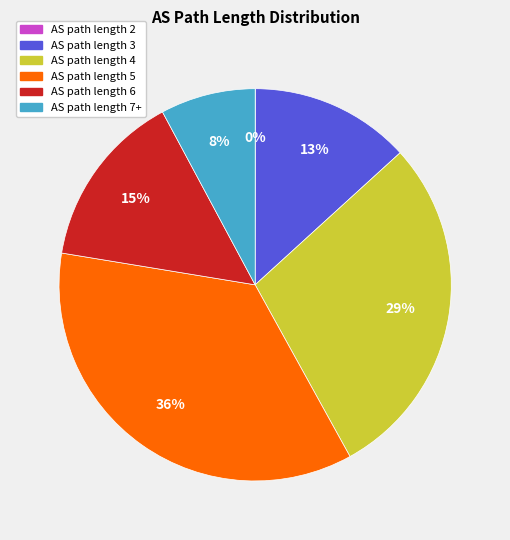

Do AS path length 3 and AS path length 6 together represent more than half of the pie?

No